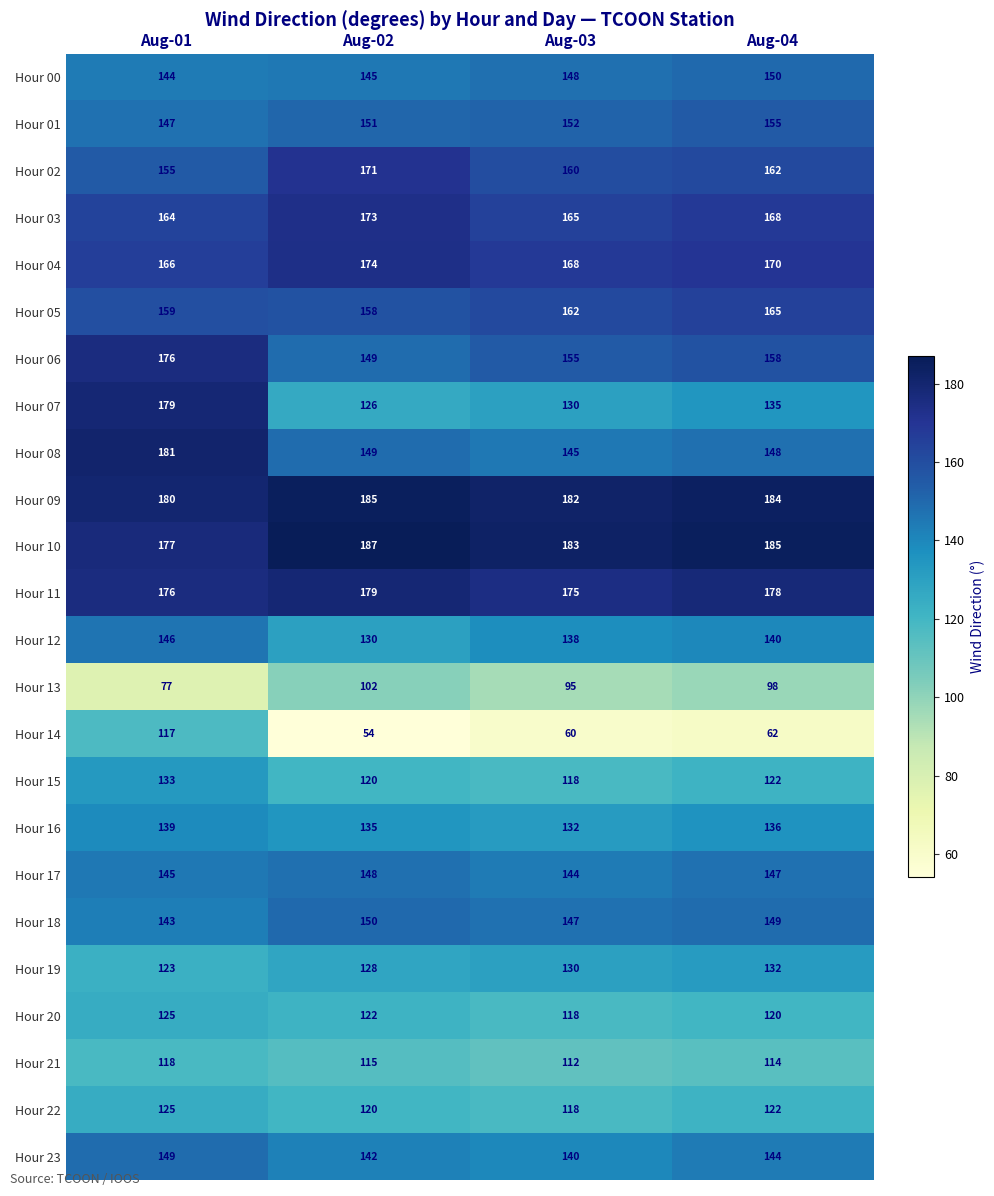

Which series has the widest spread of values?

Hour 14